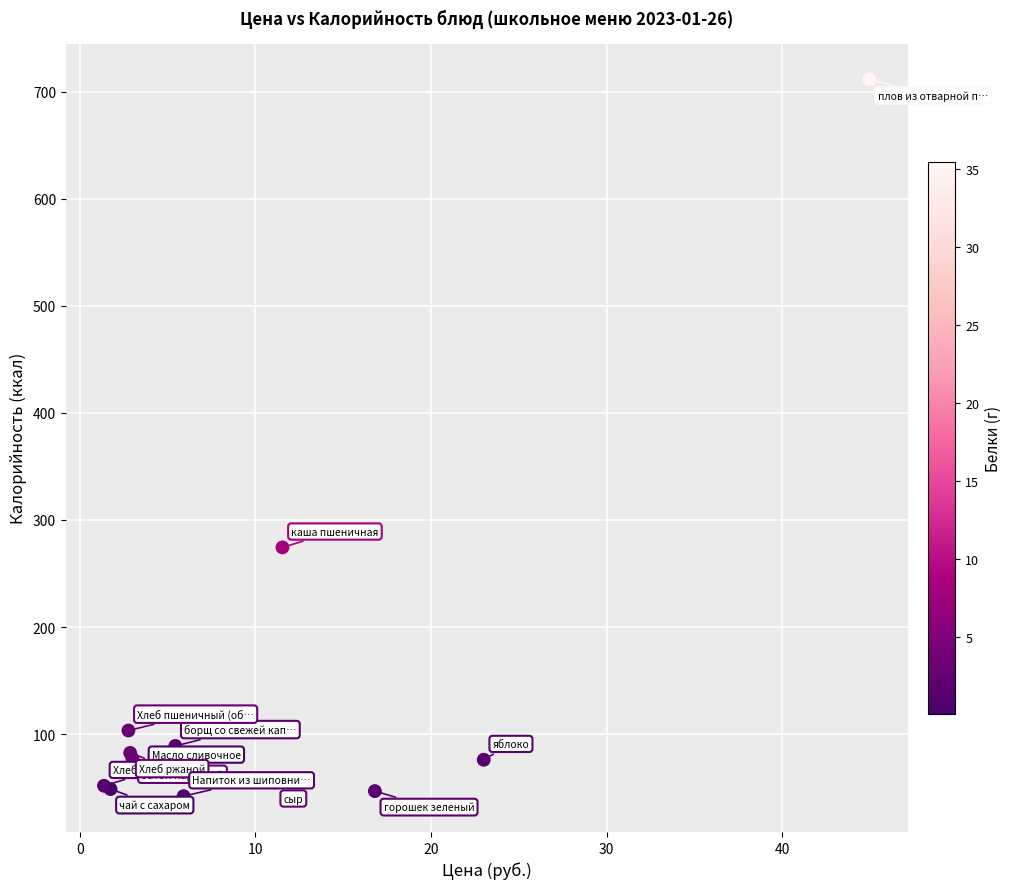

What Y value in the scatter plot is closest to 376?

274.4